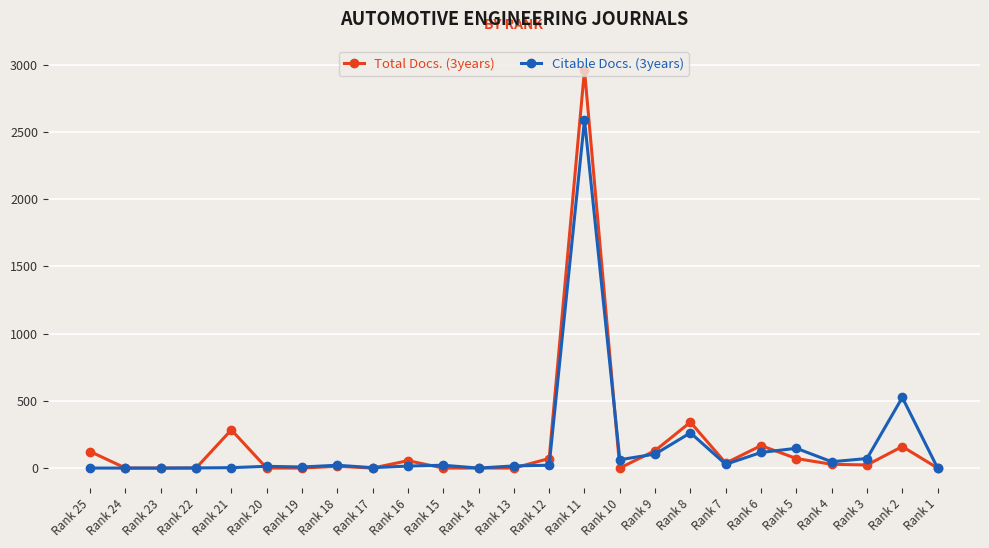

Rank the series by their maximum value, from highest to lowest.

Total Docs. (3years), Citable Docs. (3years)